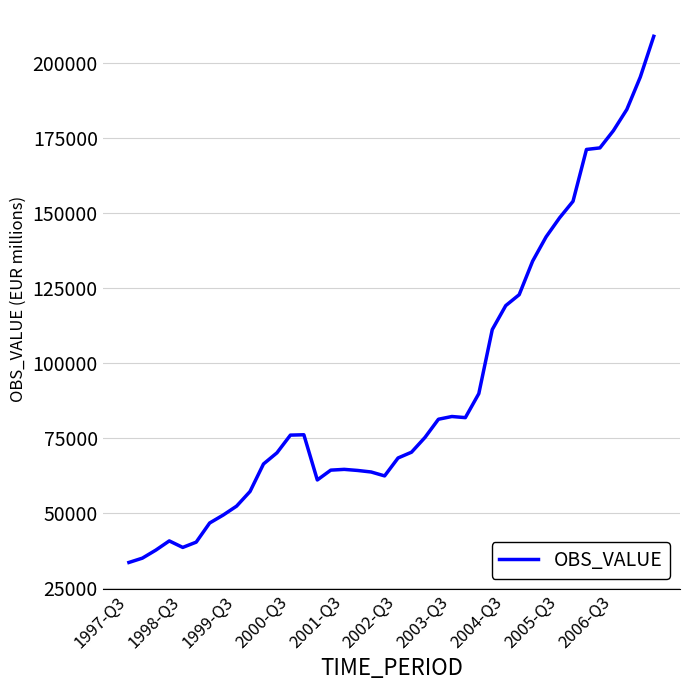

What is the difference between the maximum and minimum values?

175435.7